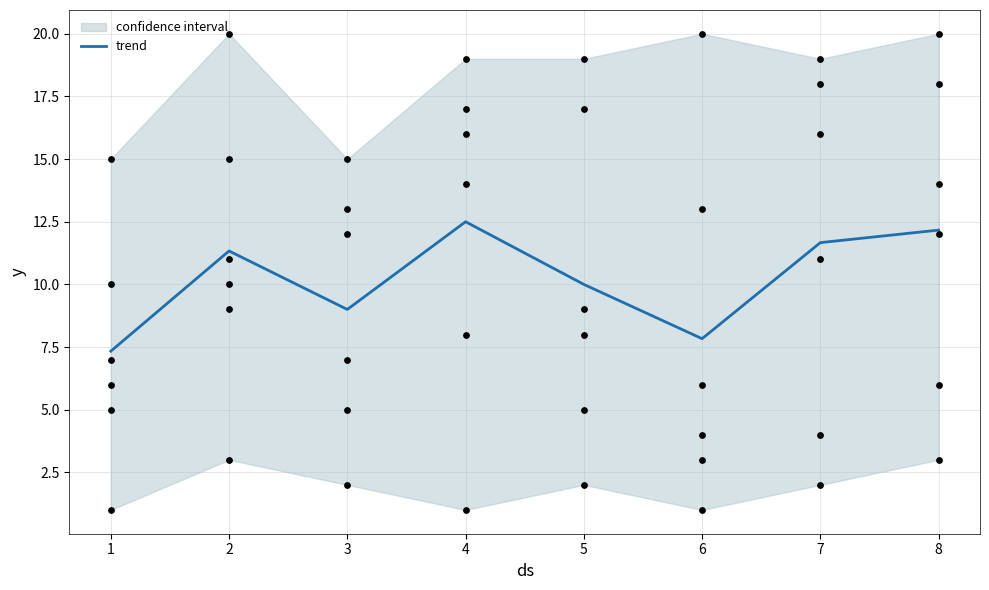

True or false: trend has a value of 17.7 at 7.

False